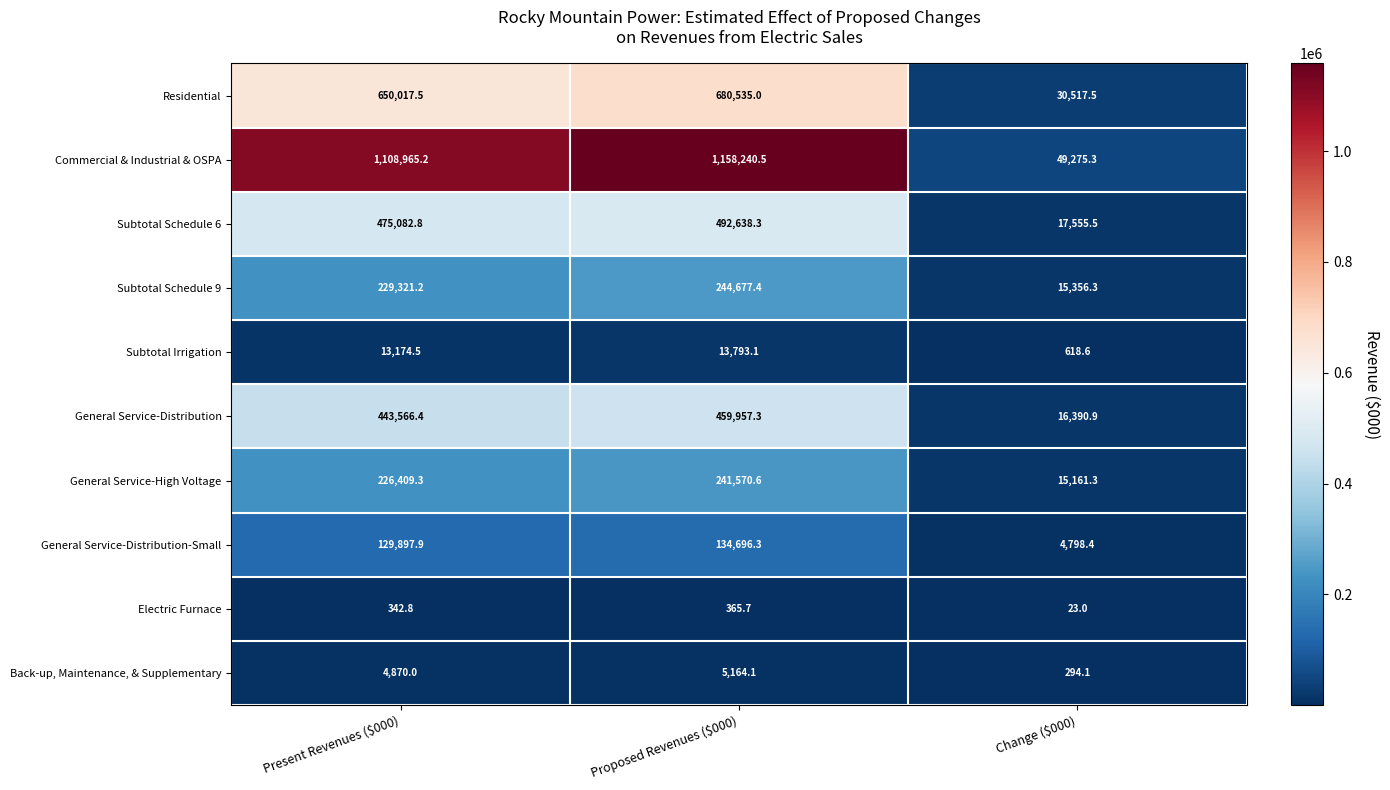

Is it true that General Service-High Voltage equals 241570.6 at Proposed Revenues ($000)?

True